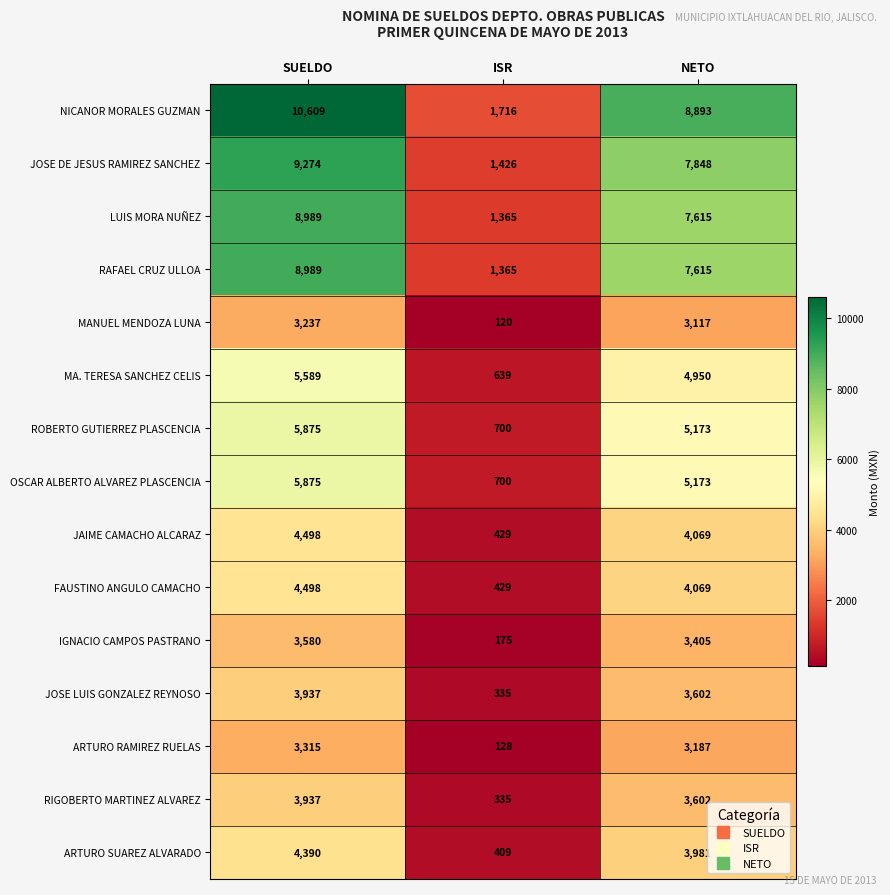

At which category is the sum across all series the highest?

SUELDO